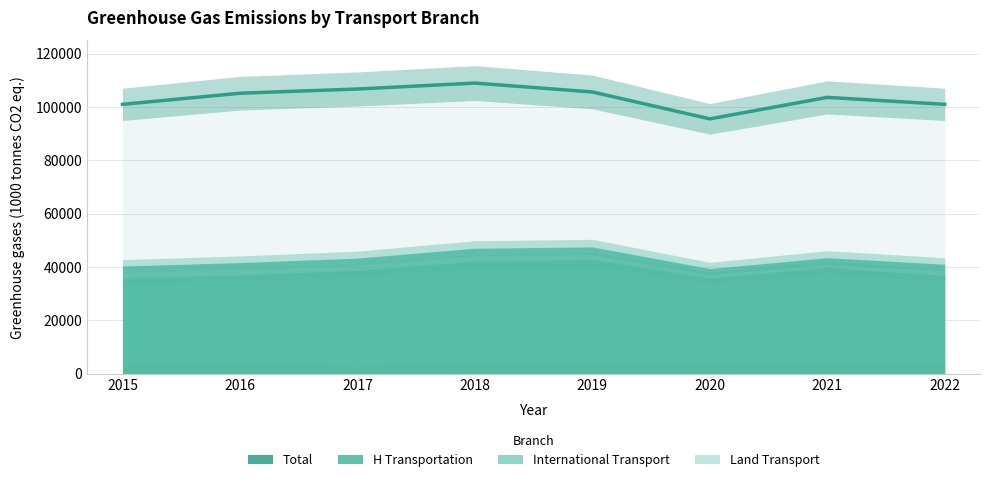

Count the number of values greater than 105195.

3